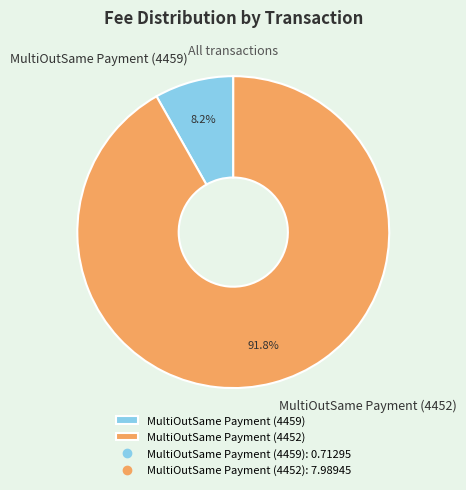

Rank the categories by value from lowest to highest.

MultiOutSame Payment (4459), MultiOutSame Payment (4452)